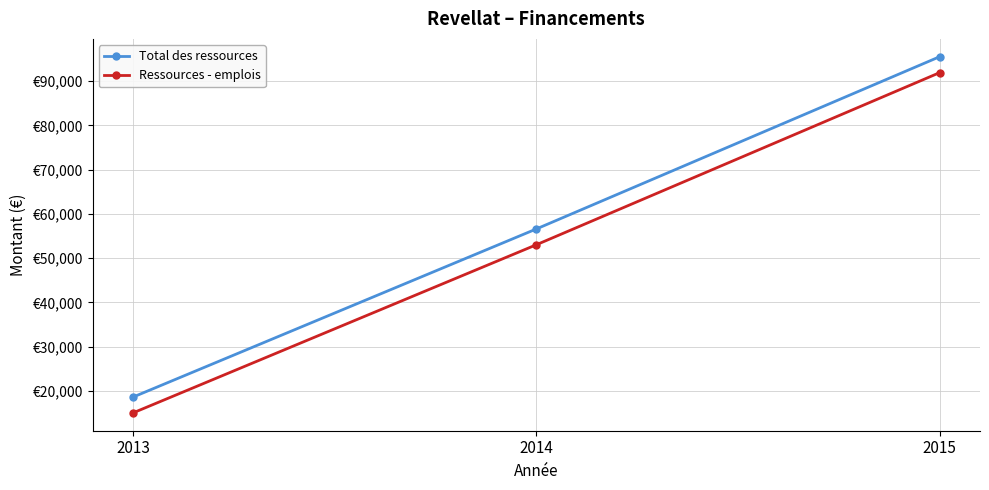

What is the difference between the Total des ressources values at 2015 and 2014?

38943.4